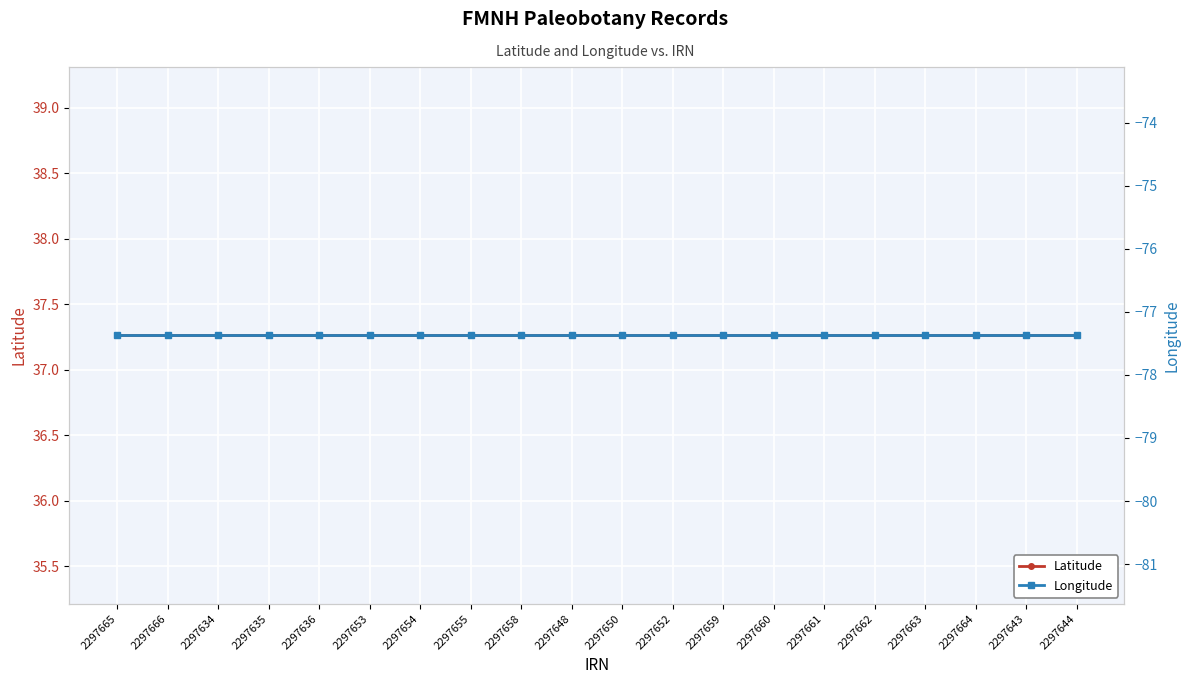

What is the approximate value of Latitude at 2297644?

37.3